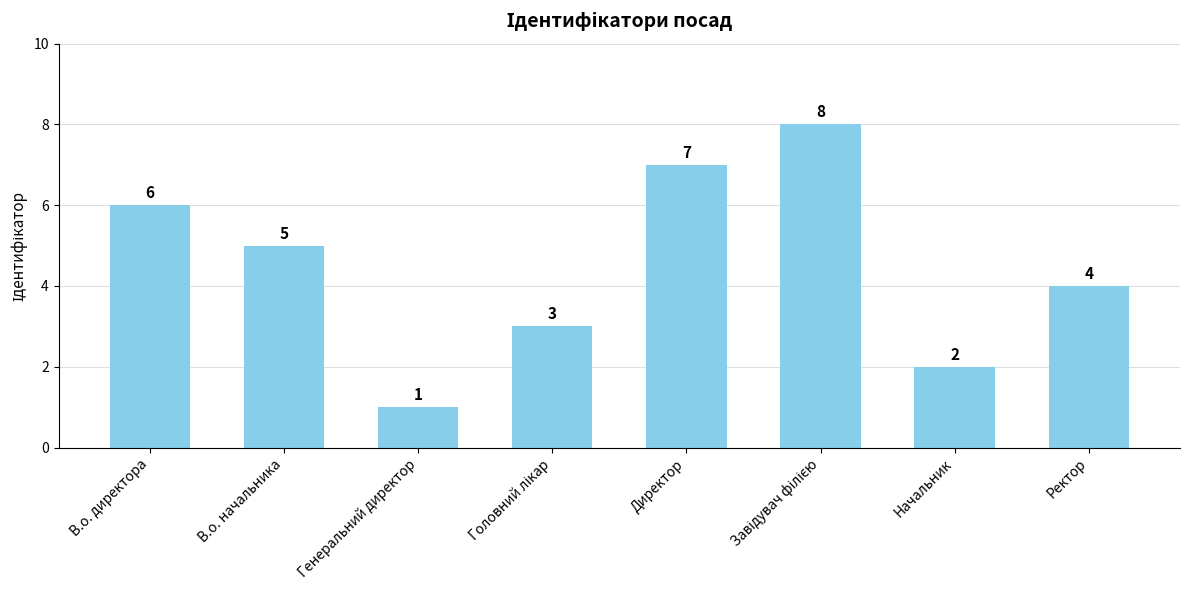

What is the minimum value shown in the chart?

1